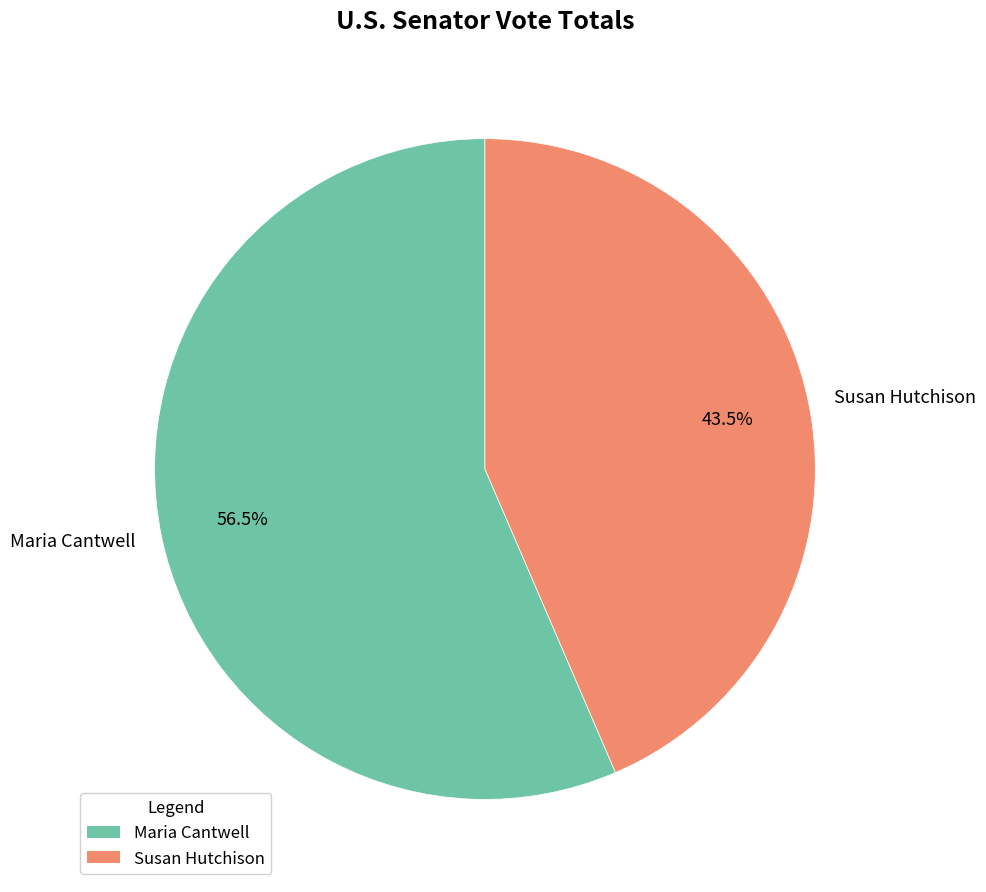

What is the largest slice in the pie chart?

Maria Cantwell